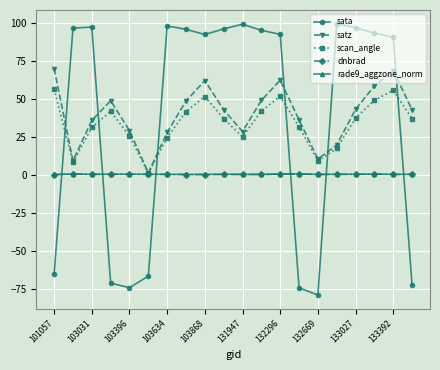

What is the value of the scan_angle point at the 9th from the left?

51.4